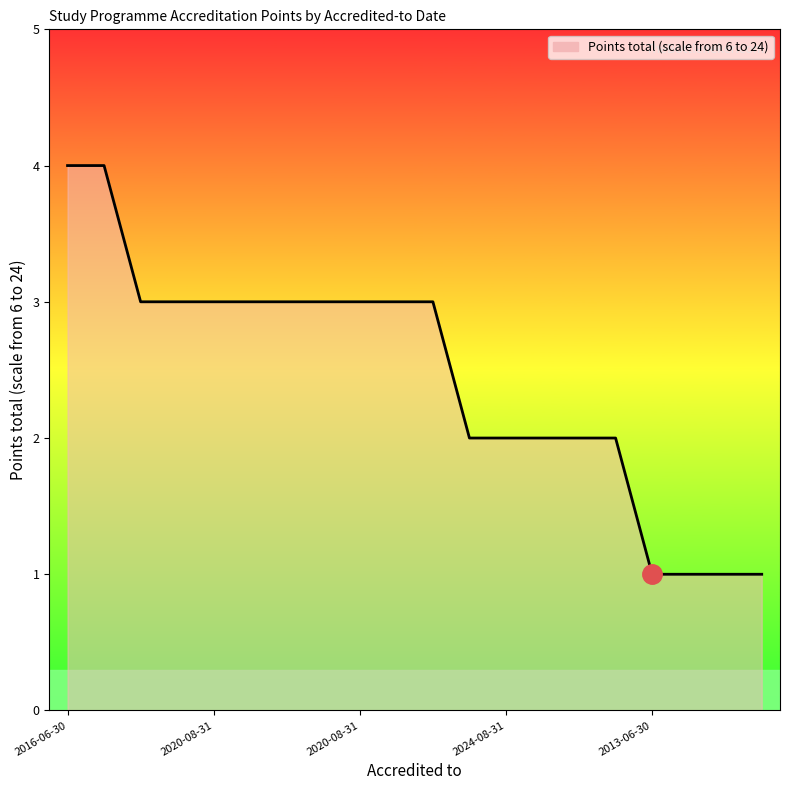

What is the maximum value shown in the chart?

4